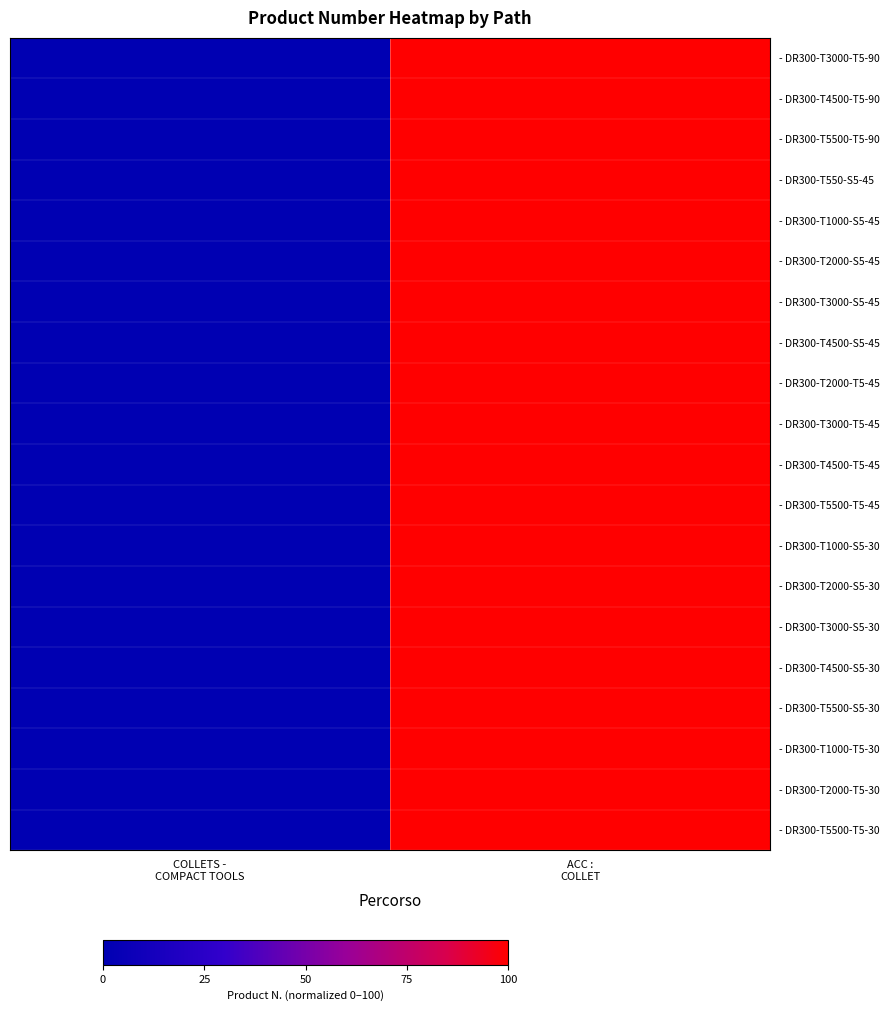

Count the number of data series in this chart.

20